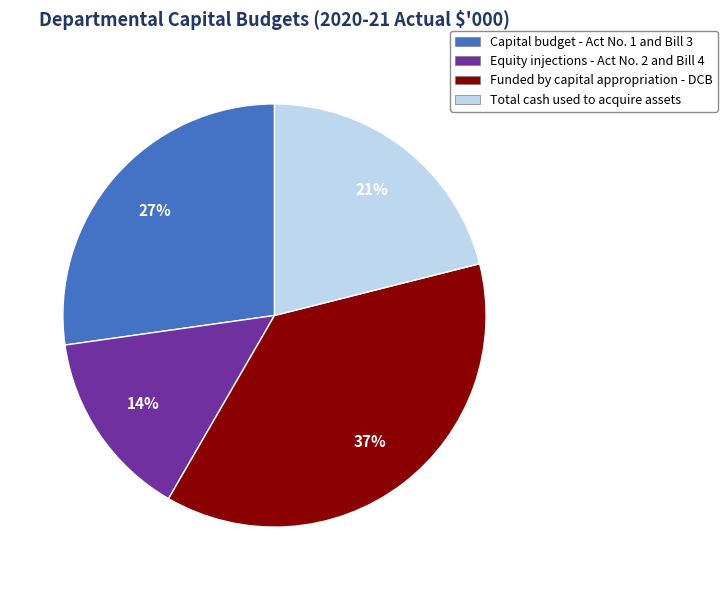

To the nearest percent, what is the difference between the largest and smallest slice percentages?

23%